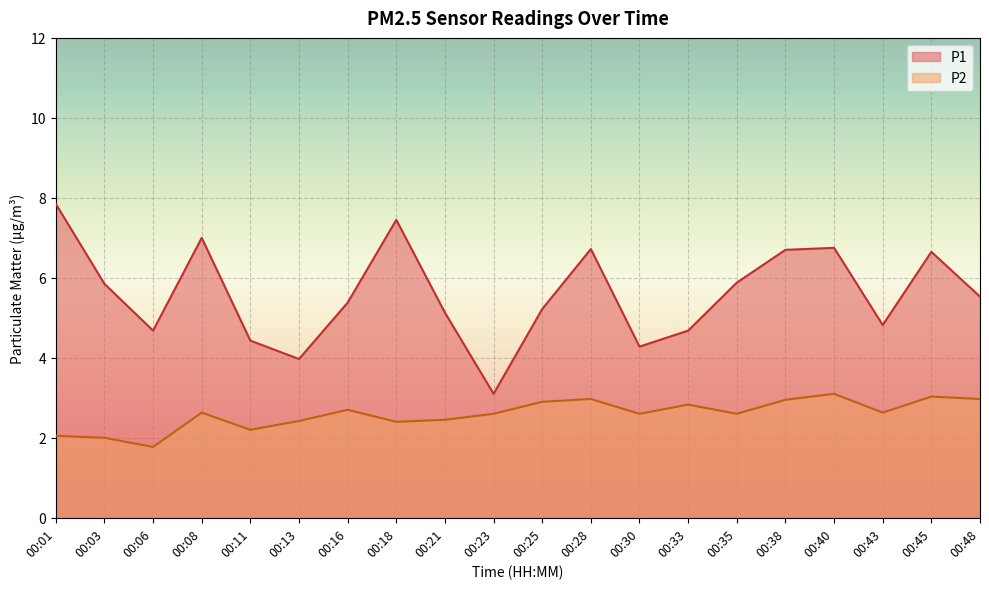

True or false: P2 and P1 cross at least once.

False